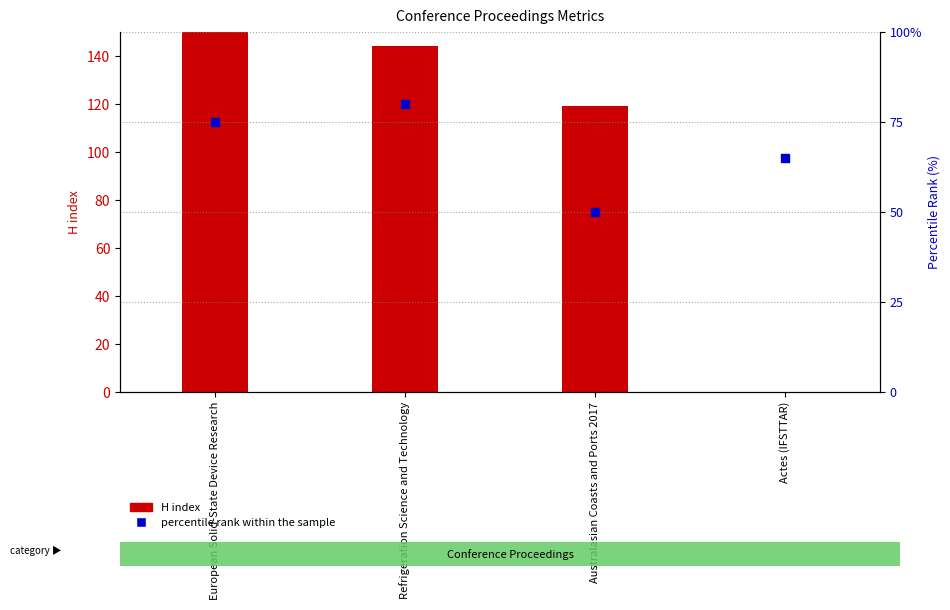

Which series reaches the maximum Y coordinate?

H index